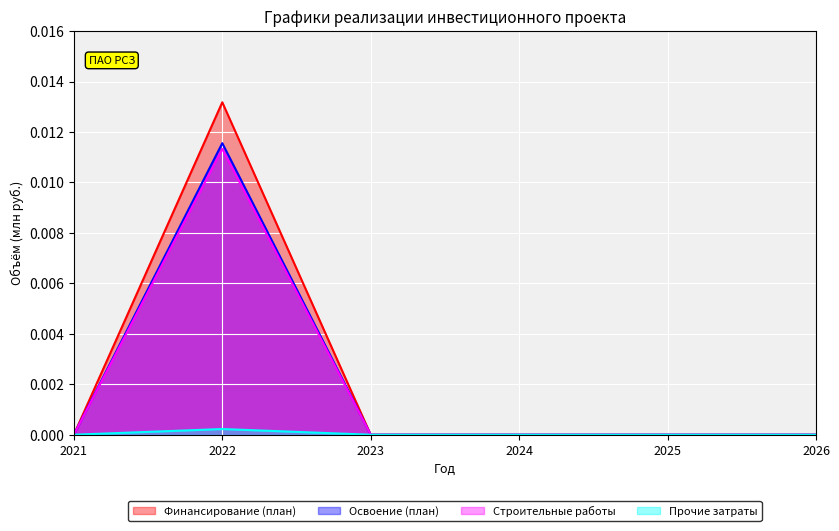

At which label does Финансирование (план) reach its peak?

2022